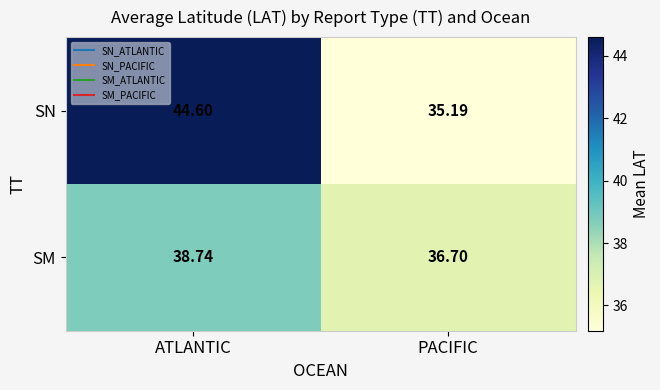

Rank the series by their average value, from lowest to highest.

SM, SN